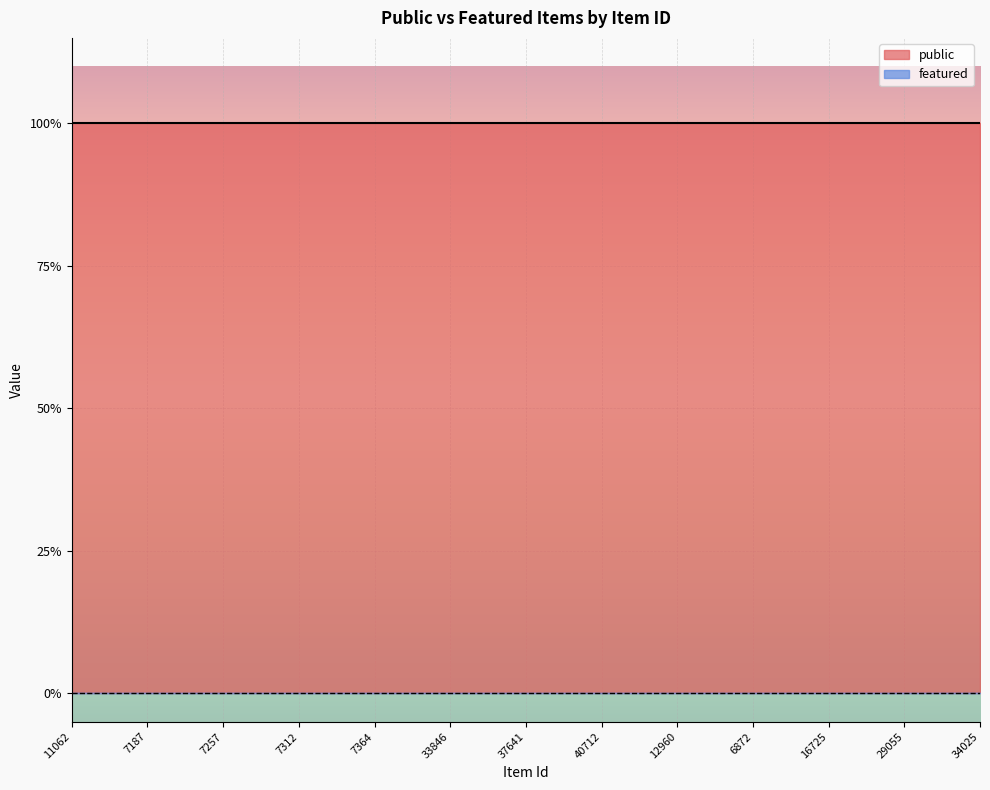

At which label does featured reach its minimum?

11062